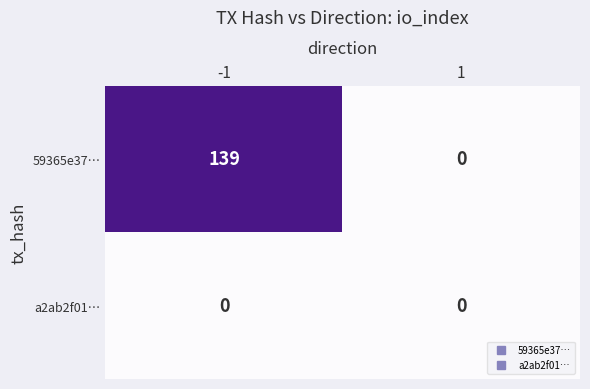

Count the number of data series in this chart.

2